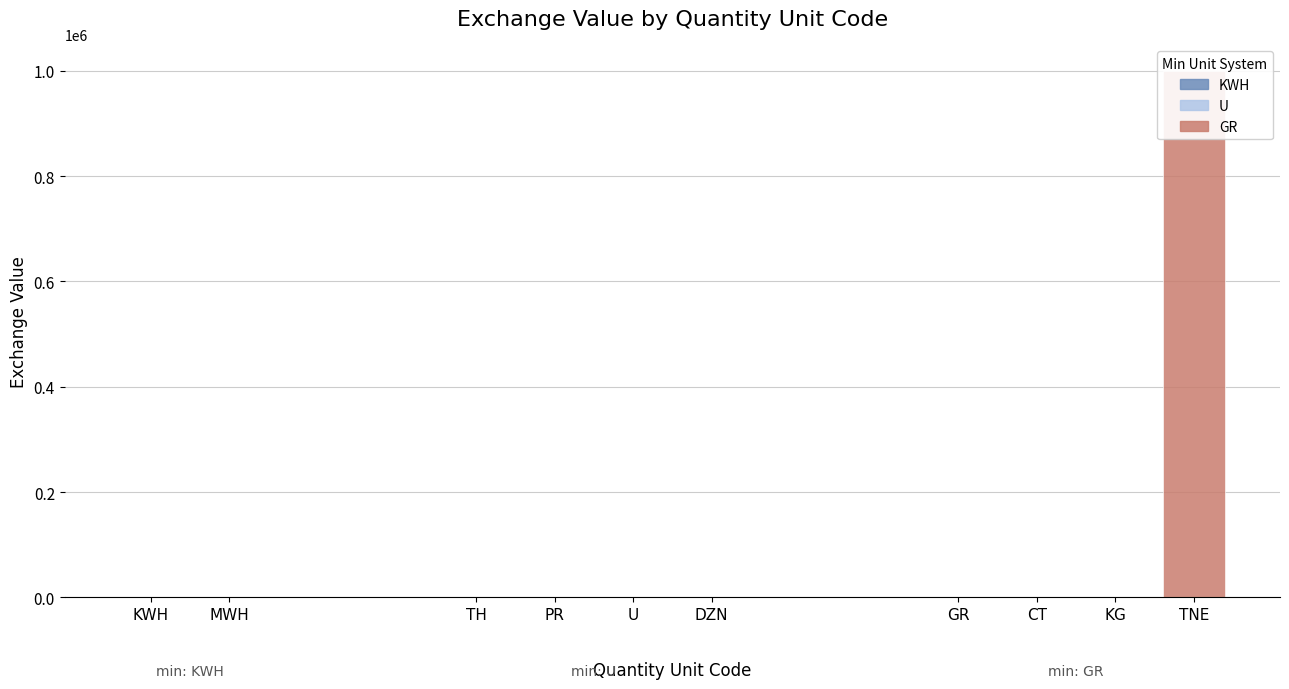

True or false: the data shows 1713293.3 at TNE.

False